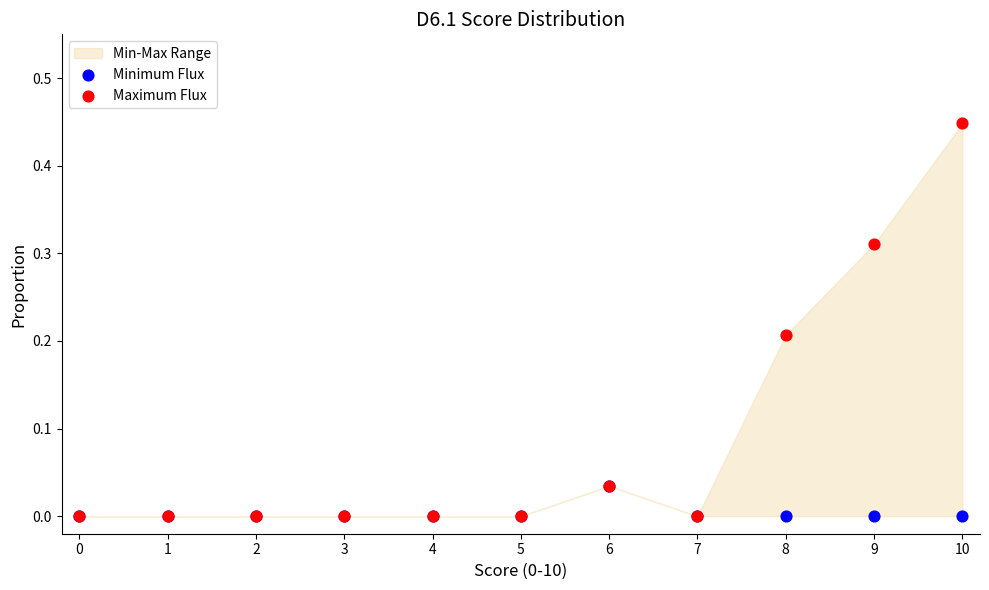

Which series contains the lowest Y value?

Minimum Flux